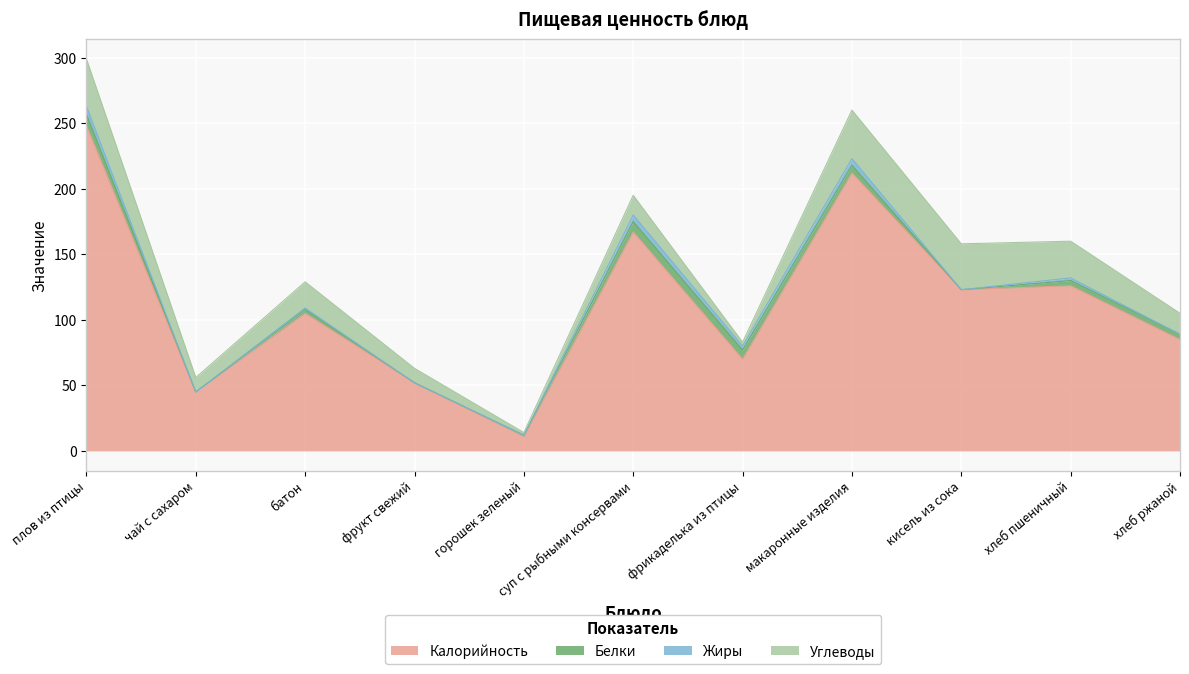

What is the label of the 4th point from the right?

макаронные изделия